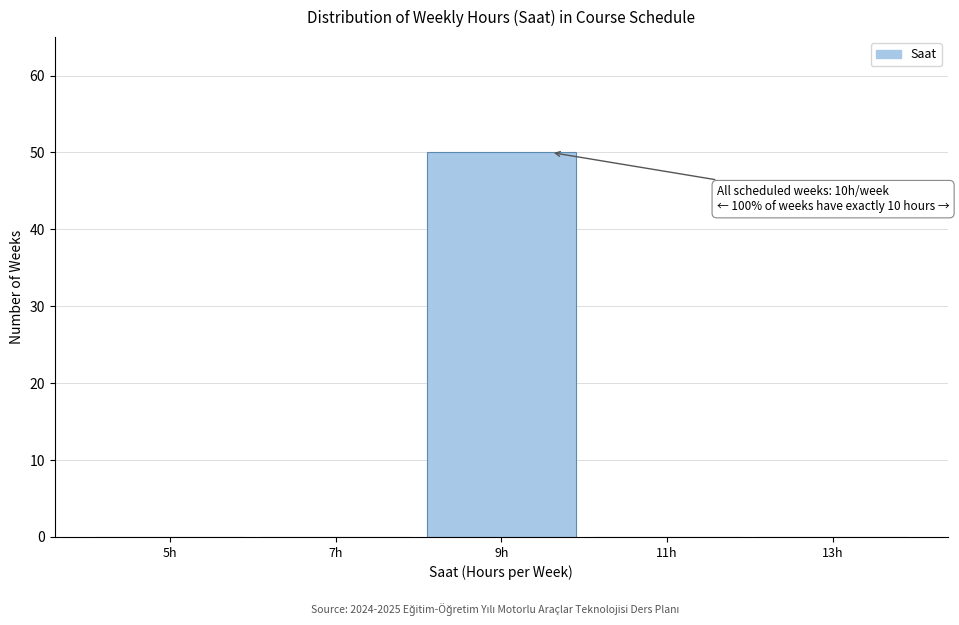

Reading left to right, transcribe all the data shown in this chart.

5h=0	7h=0	9h=50	11h=0	13h=0